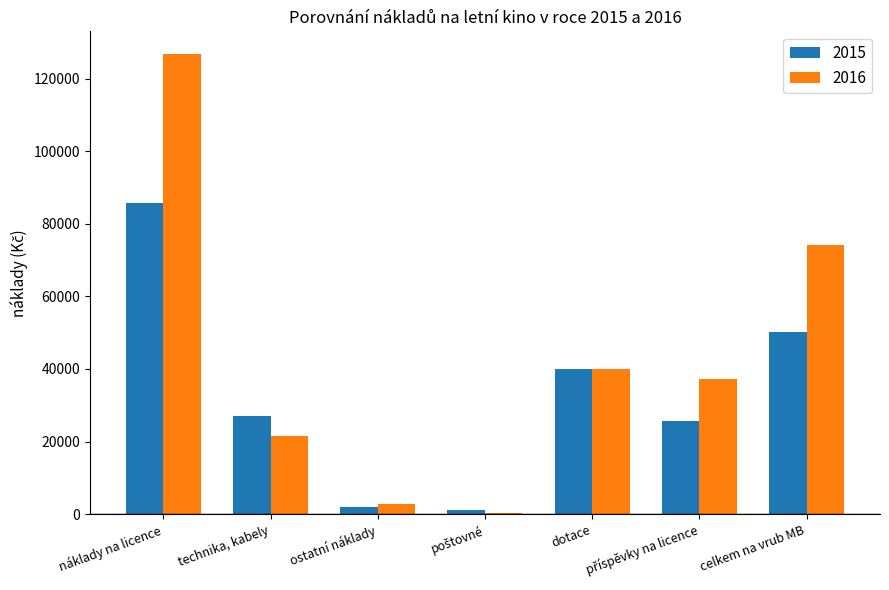

How many distinct data groups are displayed?

2